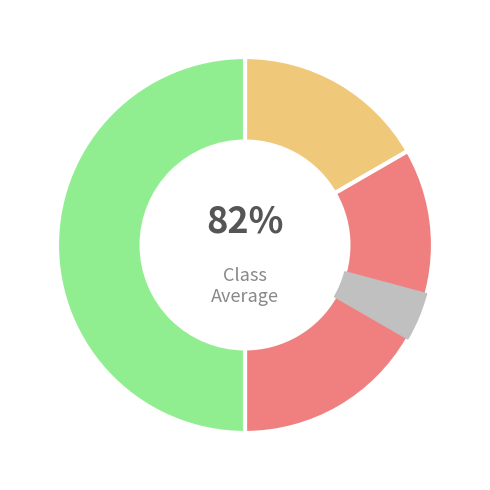

How many segments does this pie chart have?

3